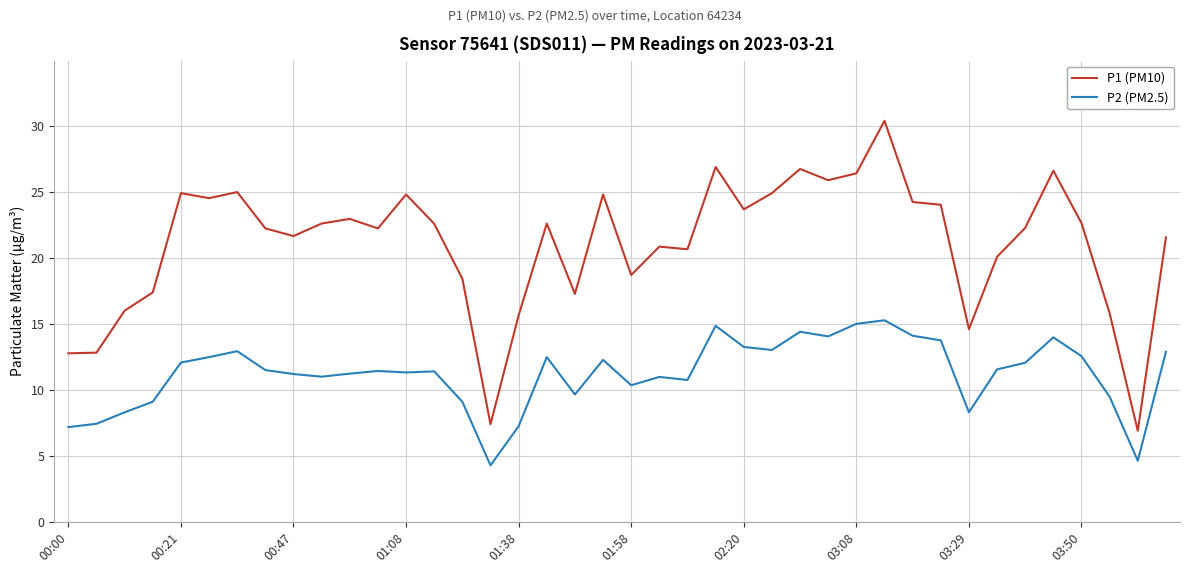

Which series has the largest range (max minus min)?

P1 (PM10)